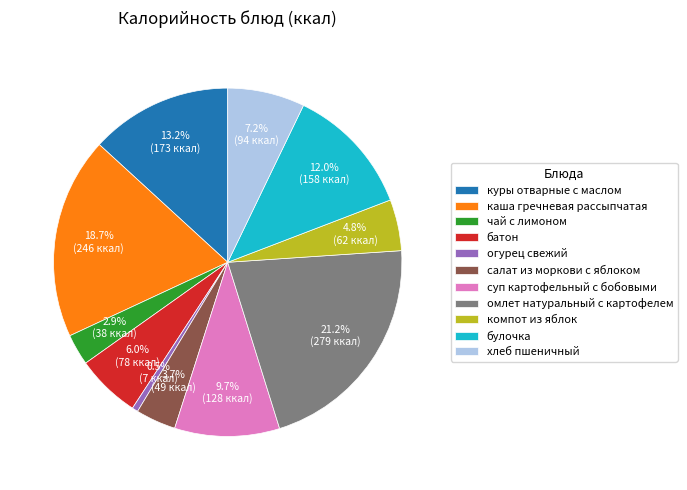

Is there any slice that represents more than half of the pie?

No